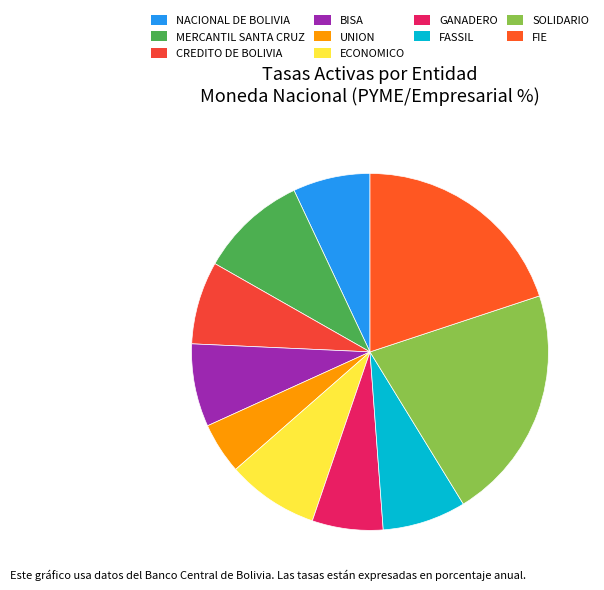

What is the smallest slice in the pie chart?

UNION